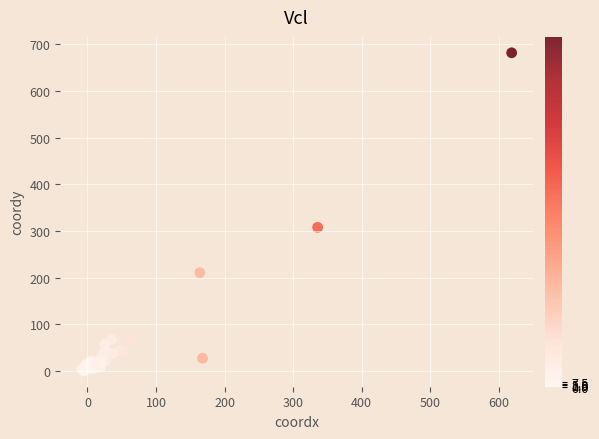

What Y value in the scatter plot is closest to 340?

307.7